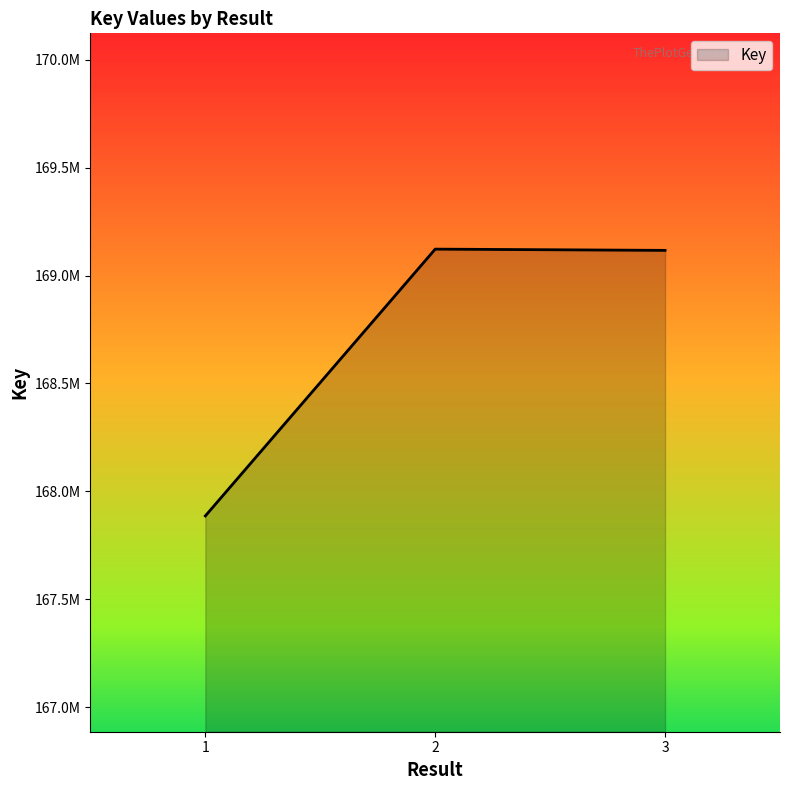

Is it true that the value at 1 is 167886223?

True